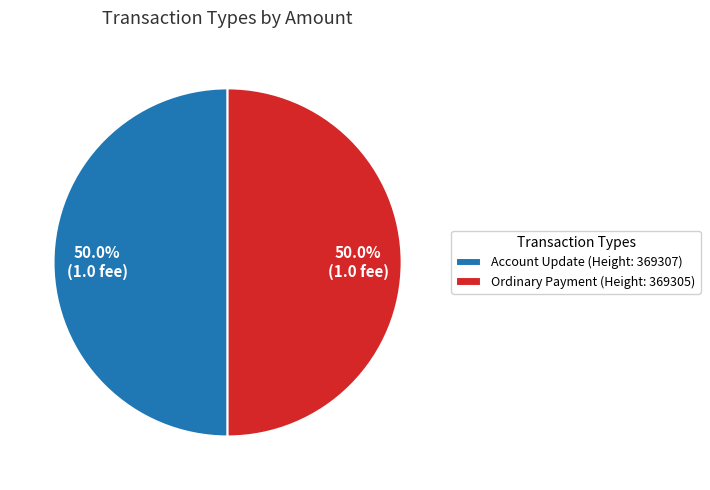

Approximately how many times larger is the value at Ordinary Payment (Height: 369305) compared to Account Update (Height: 369307)?

1.0